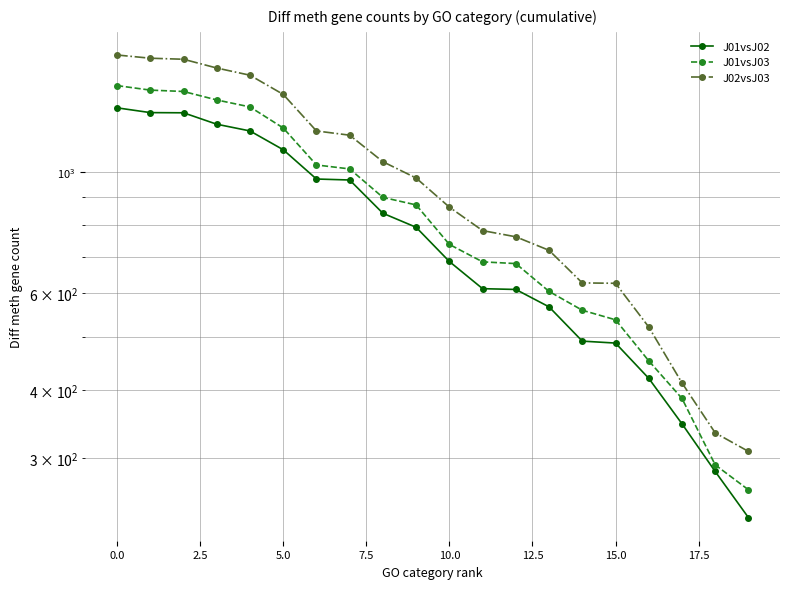

At 13, list the series in order from smallest to largest.

J01vsJ02, J01vsJ03, J02vsJ03